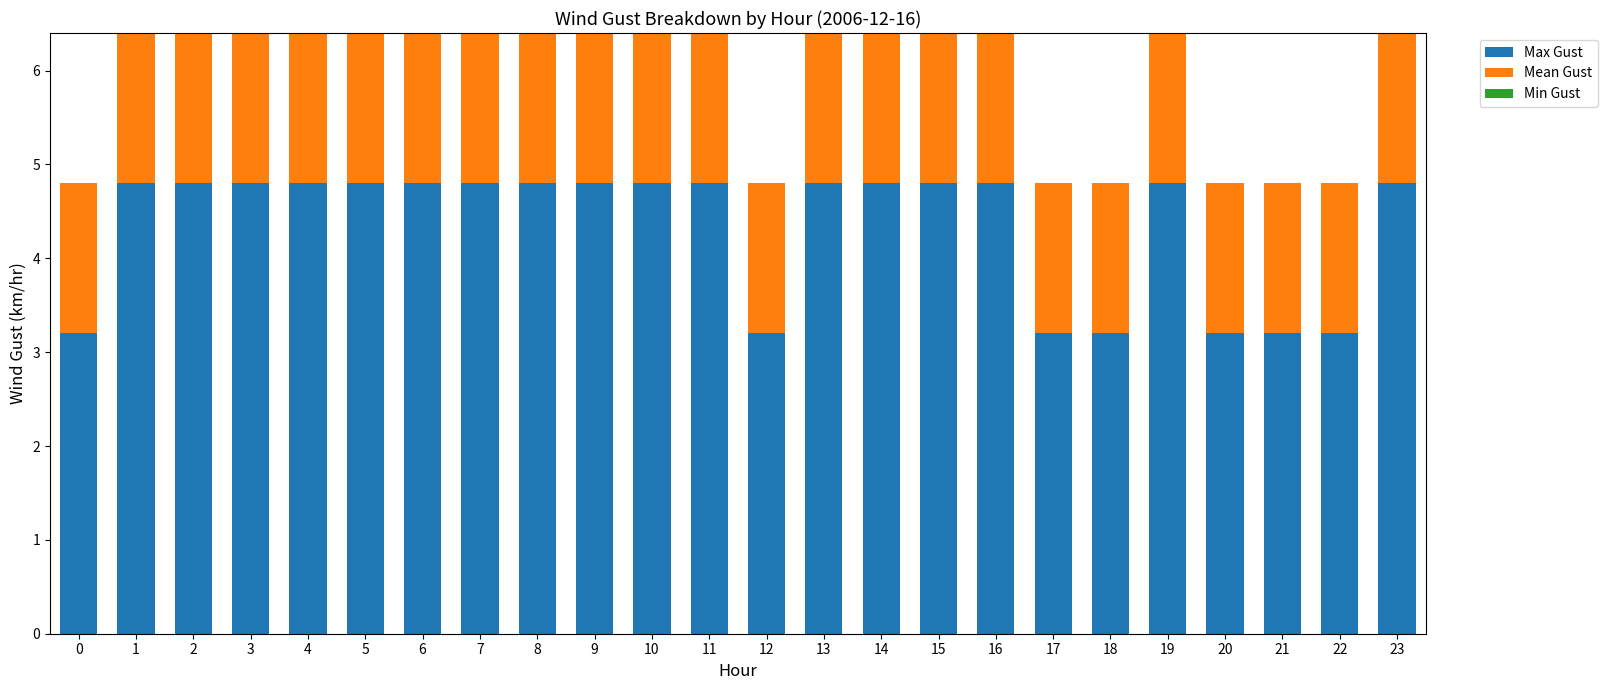

What is the value of the Max Gust bar at the 20th from the left?

4.8